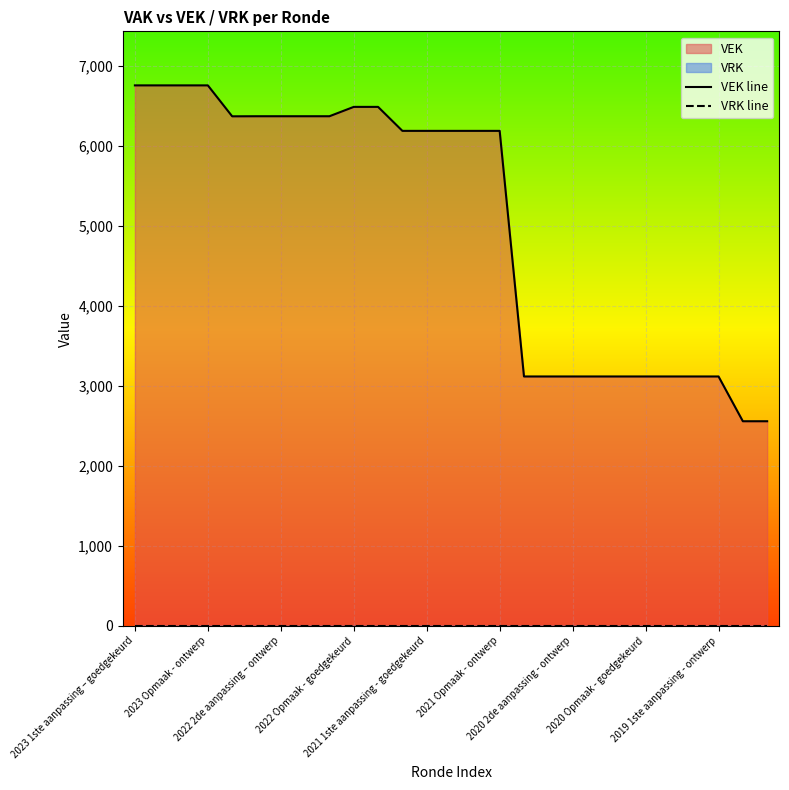

Rank the categories by VRK line value from lowest to highest.

2023 1ste aanpassing – goedgekeurd, 2023 Opmaak - ontwerp, 2022 2de aanpassing – ontwerp, 2022 Opmaak - goedgekeurd, 2021 1ste aanpassing - goedgekeurd, 2021 Opmaak - ontwerp, 2020 2de aanpassing - ontwerp, 2020 Opmaak - goedgekeurd, 2019 1ste aanpassing - ontwerp, 9, 10, 11, 12, 13, 14, 15, 16, 17, 18, 19, 20, 21, 22, 23, 24, 25, 26